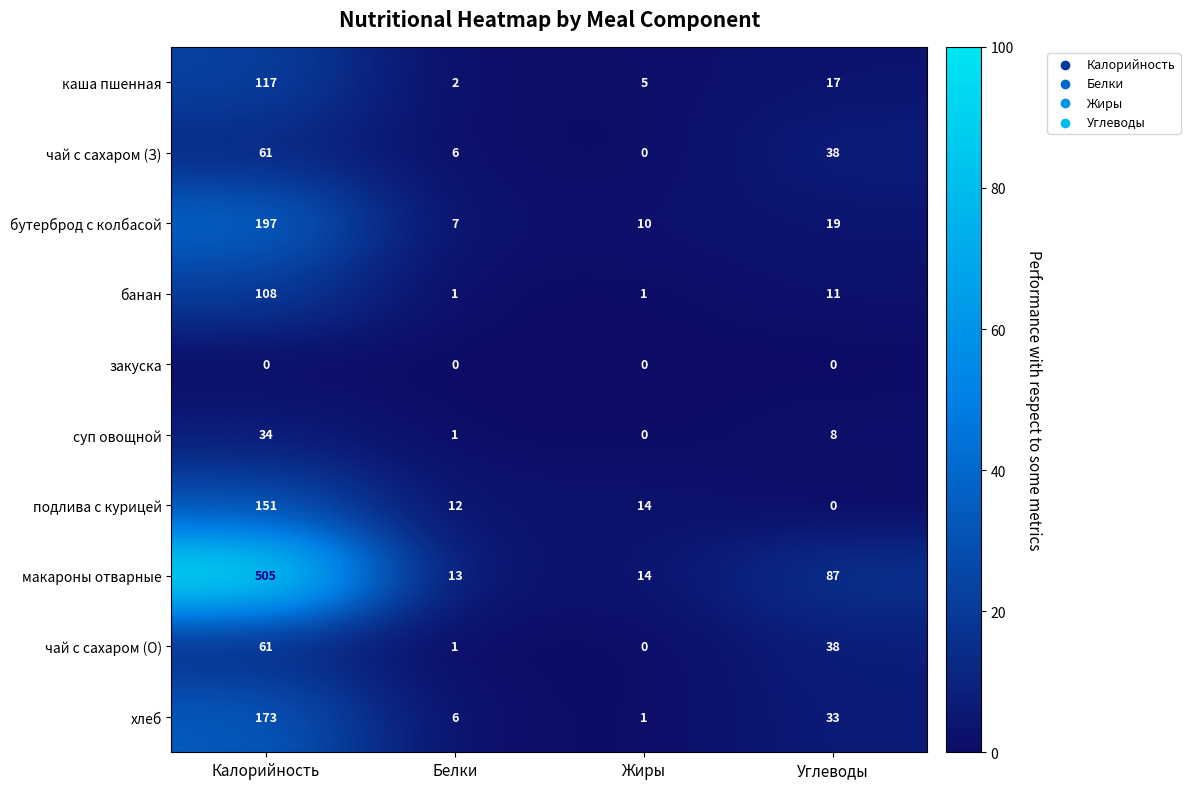

The макароны отварные series shows 87 at Углеводы. True or false?

True